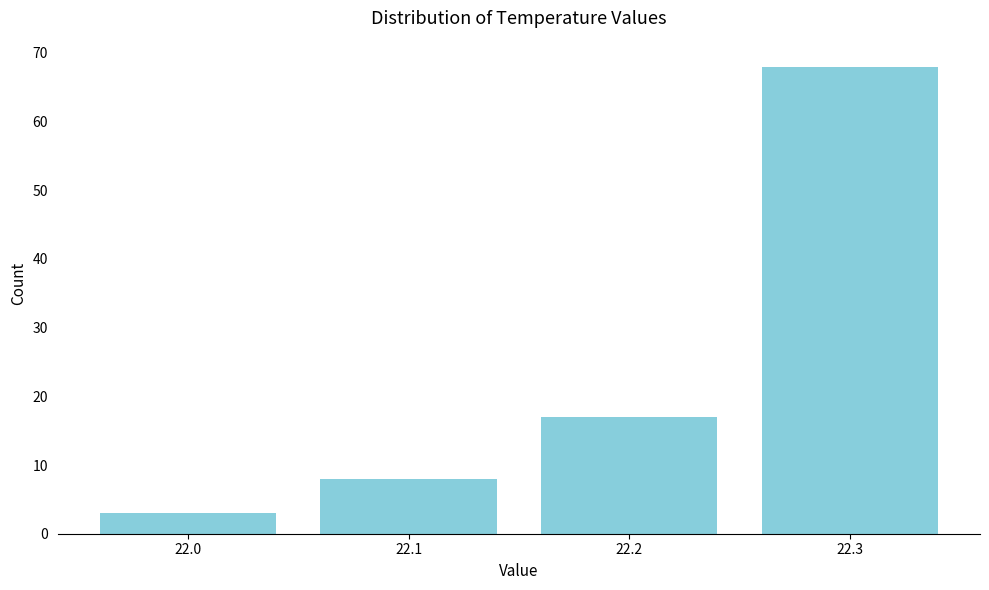

Reading left to right, extract all data points from this chart.

3	8	17	68